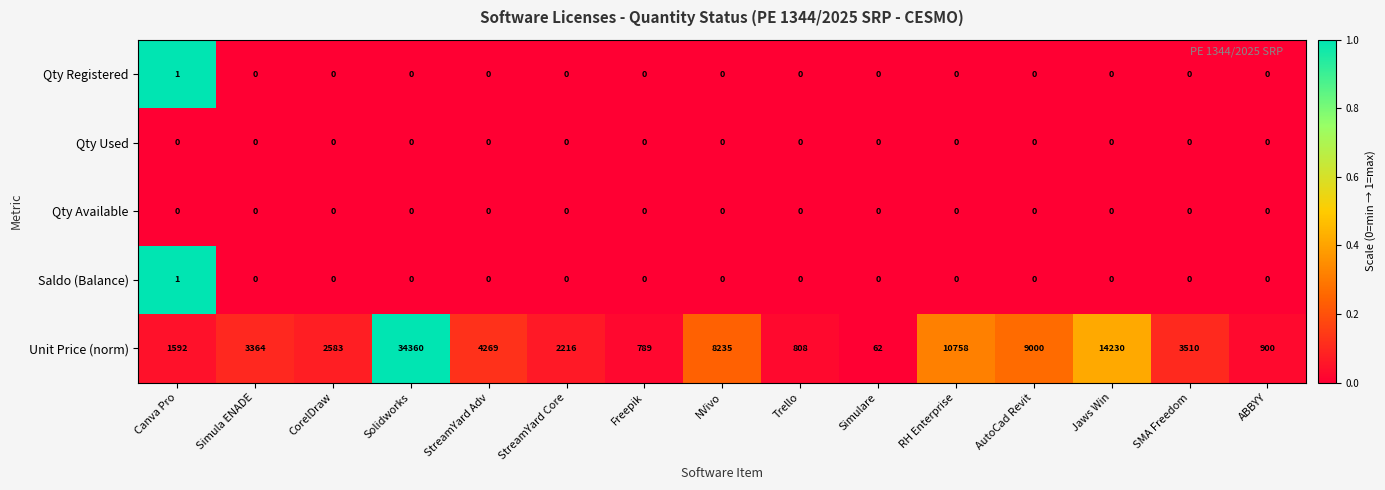

What is the difference between the Unit Price (norm) values at CorelDraw and StreamYard Adv?

1686